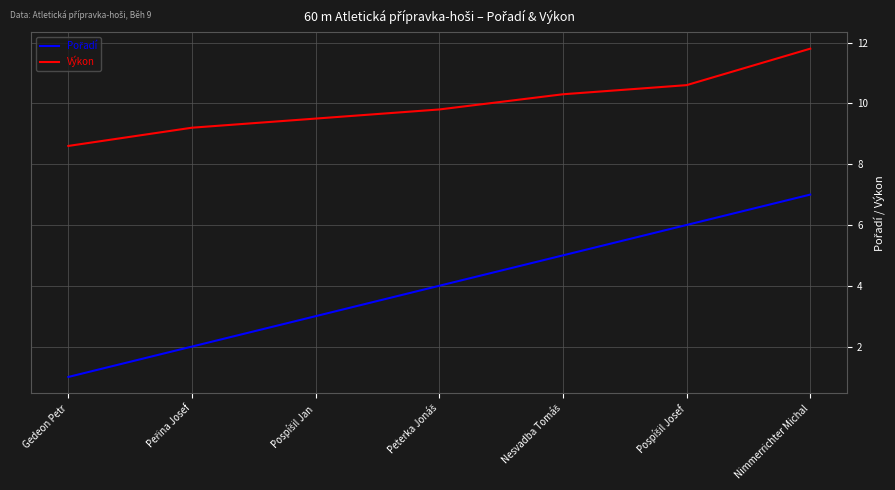

What is the difference between the highest and lowest values at Nimmerrichter Michal?

4.8